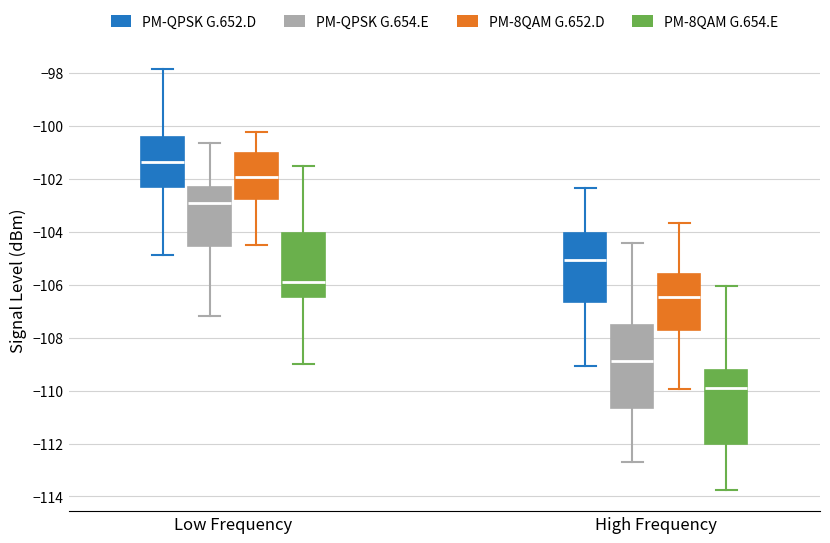

Reading left to right, transcribe this box plot: for each box, give where its median line is, the range the box spans, and where its two whiskers end, as read against the y-axis. The values are not printed on the chart, so give them approximately, as read against the axis.

Low Frequency (PM-QPSK G.652.D): median -101.4, box -102.4 to -100.4, whiskers -104.8 to -97.8
Low Frequency (PM-QPSK G.654.E): median -102.8, box -104.6 to -102.4, whiskers -107.2 to -100.6
Low Frequency (PM-8QAM G.652.D): median -102.0, box -102.8 to -101.0, whiskers -104.4 to -100.2
Low Frequency (PM-8QAM G.654.E): median -105.8, box -106.4 to -104.0, whiskers -109.0 to -101.6
High Frequency (PM-QPSK G.652.D): median -105.0, box -106.6 to -104.0, whiskers -109.0 to -102.4
High Frequency (PM-QPSK G.654.E): median -109.0, box -110.6 to -107.6, whiskers -112.8 to -104.4
High Frequency (PM-8QAM G.652.D): median -106.4, box -107.8 to -105.6, whiskers -110.0 to -103.6
High Frequency (PM-8QAM G.654.E): median -110.0, box -112.0 to -109.2, whiskers -113.8 to -106.0